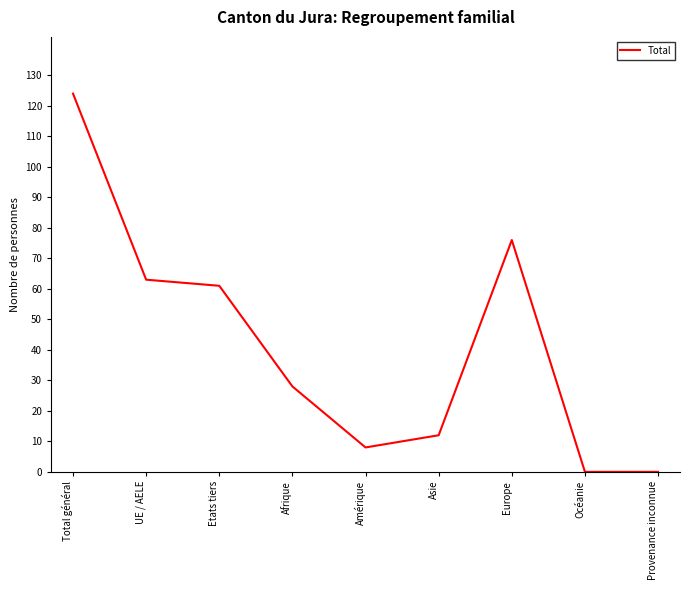

Count the number of data series in this chart.

1